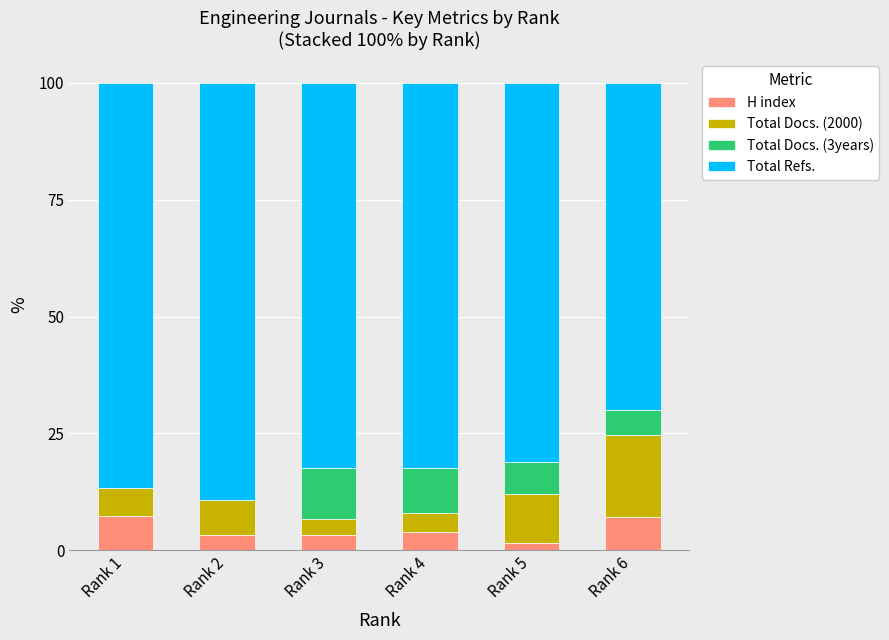

What is the total value across all series at Rank 6?

100.0